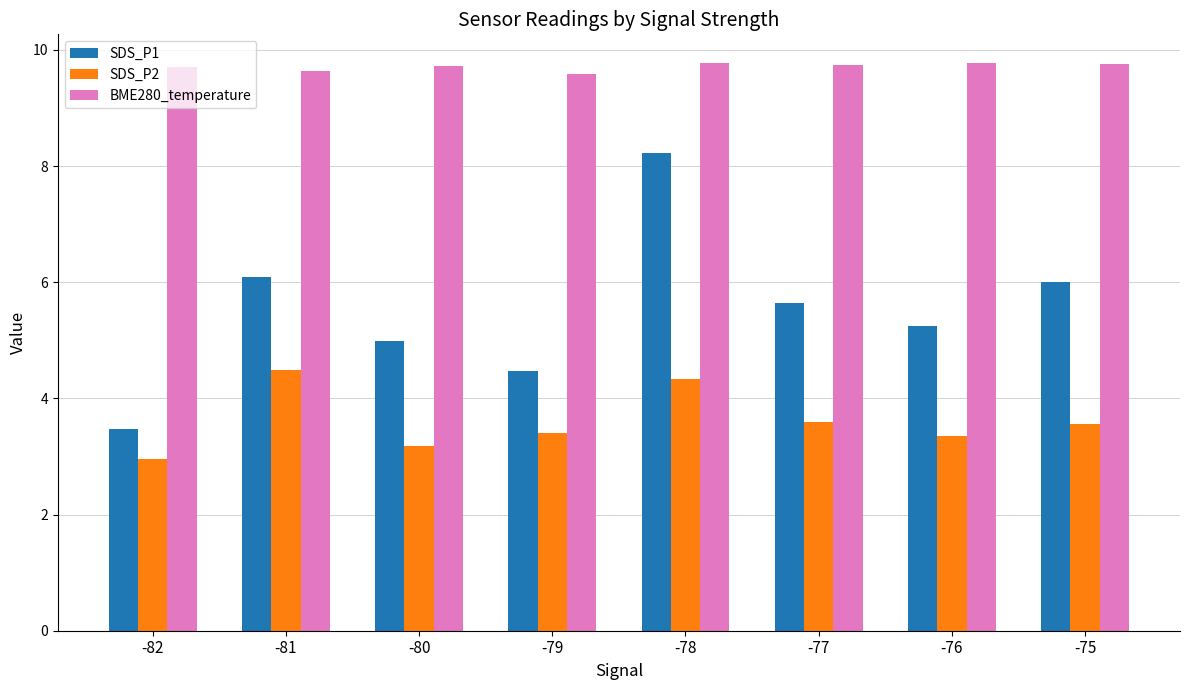

What is the lowest value of the SDS_P2 series?

3.0